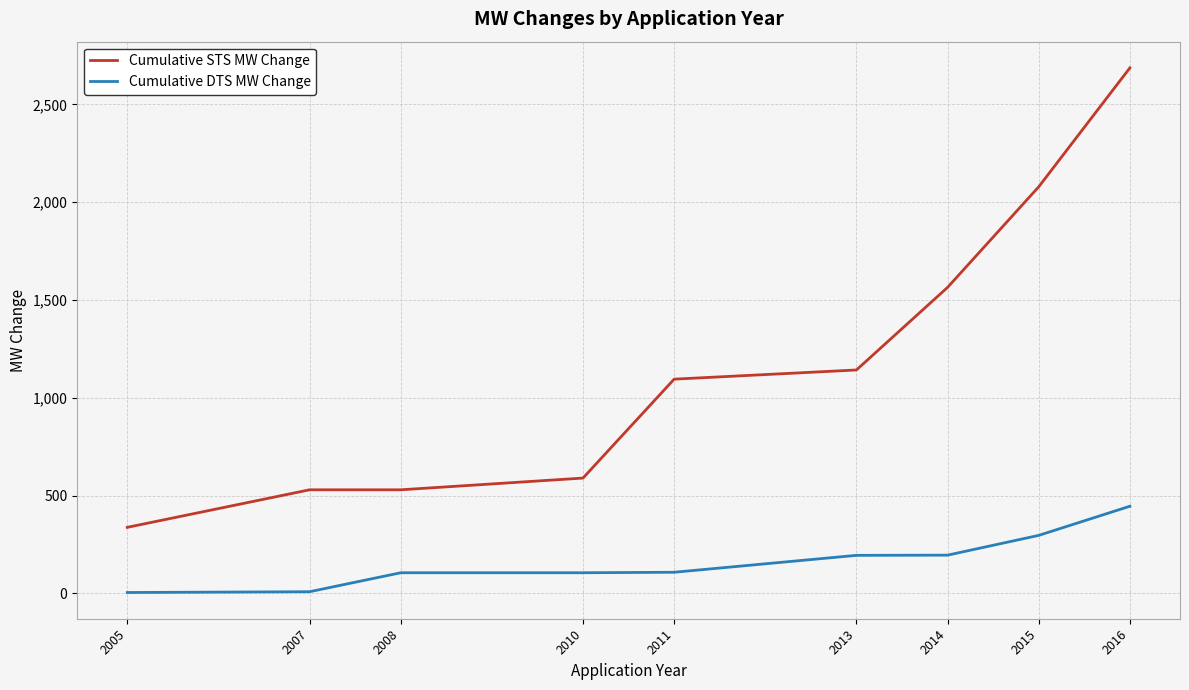

True or false: Cumulative DTS MW Change has a value of 107.6 at 2011.

True